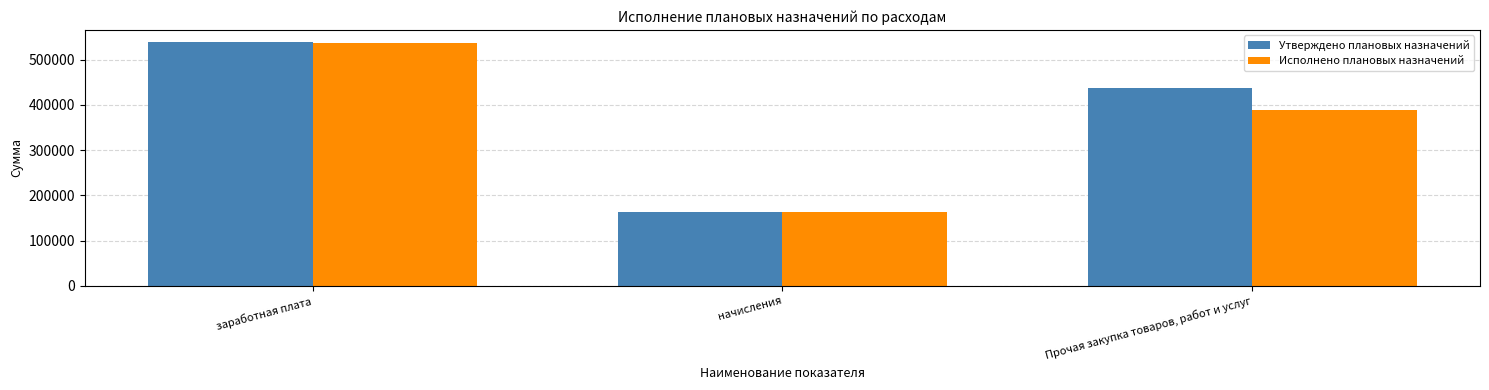

The Исполнено плановых назначений series shows 650955.8 at Прочая закупка товаров, работ и услуг. True or false?

False